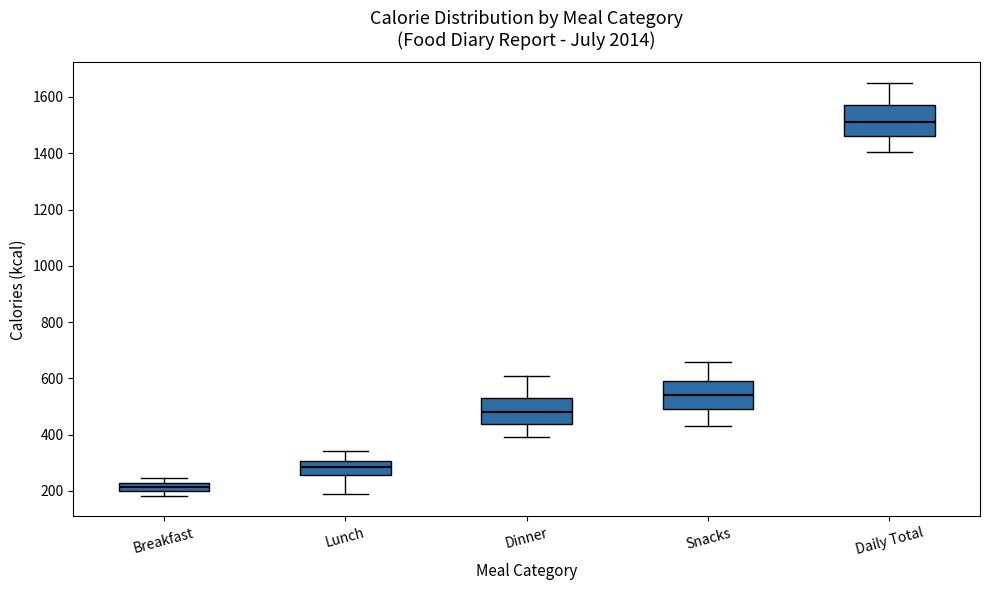

Which box has the highest median line?

Daily Total